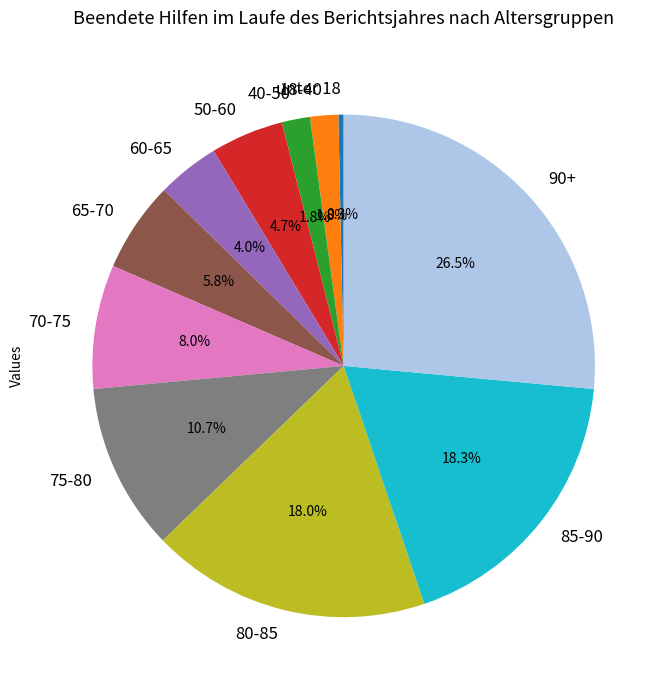

How many segments does this pie chart have?

11